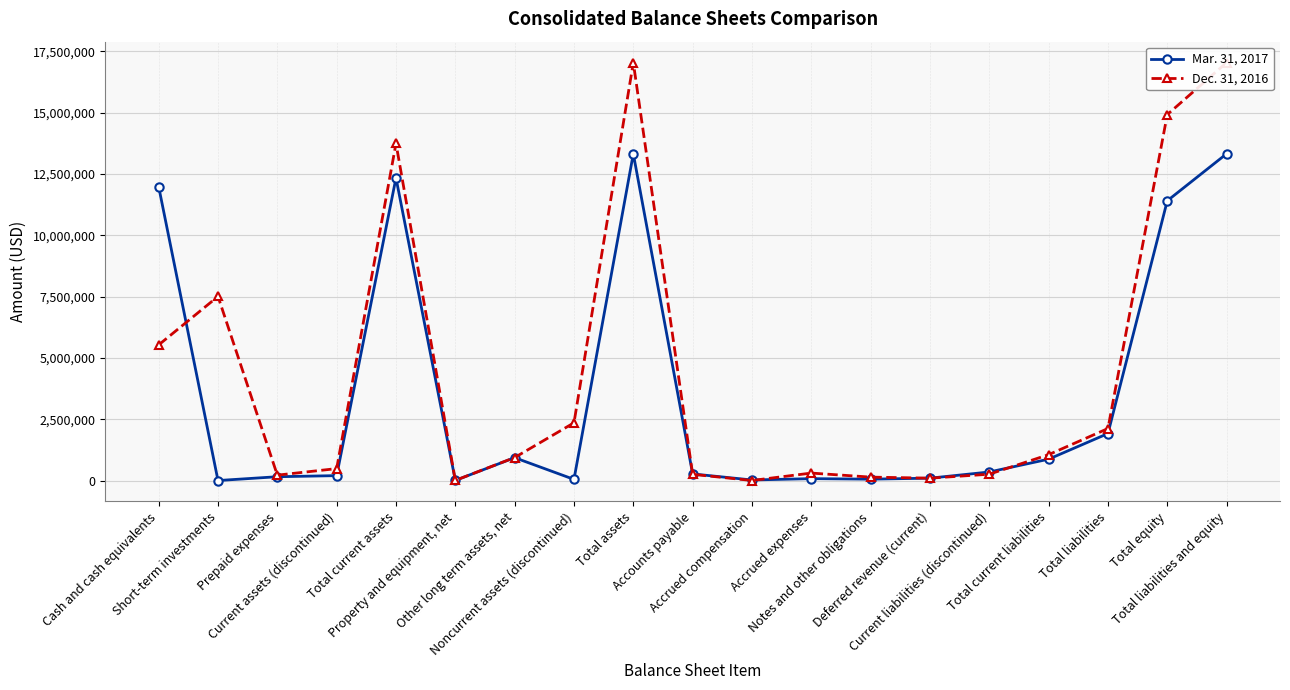

Which has a higher value, Total current liabilities or Short-term investments?

Total current liabilities